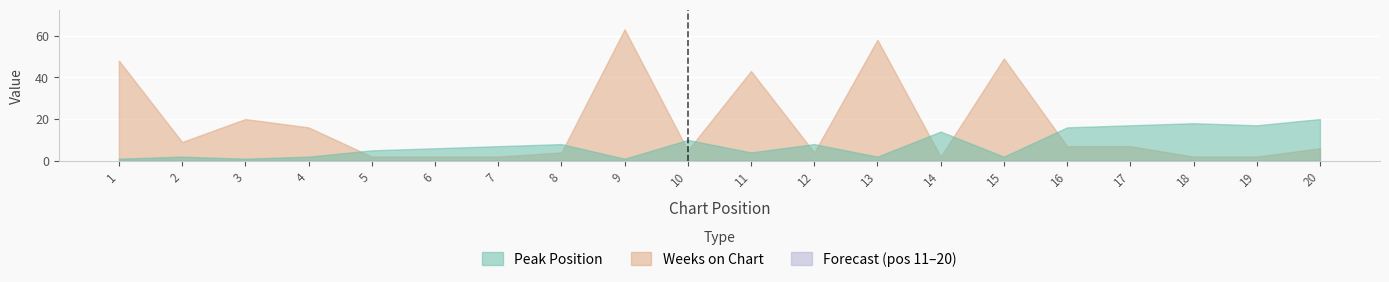

Reading right to left, transcribe all the data shown in this chart.

Peak Position: 20	17	18	17	16	2	14	2	8	4	10	1	8	7	6	5	2	1	2	1
Weeks on Chart: 6	2	2	7	7	49	2	58	4	43	5	63	4	2	2	2	16	20	9	48